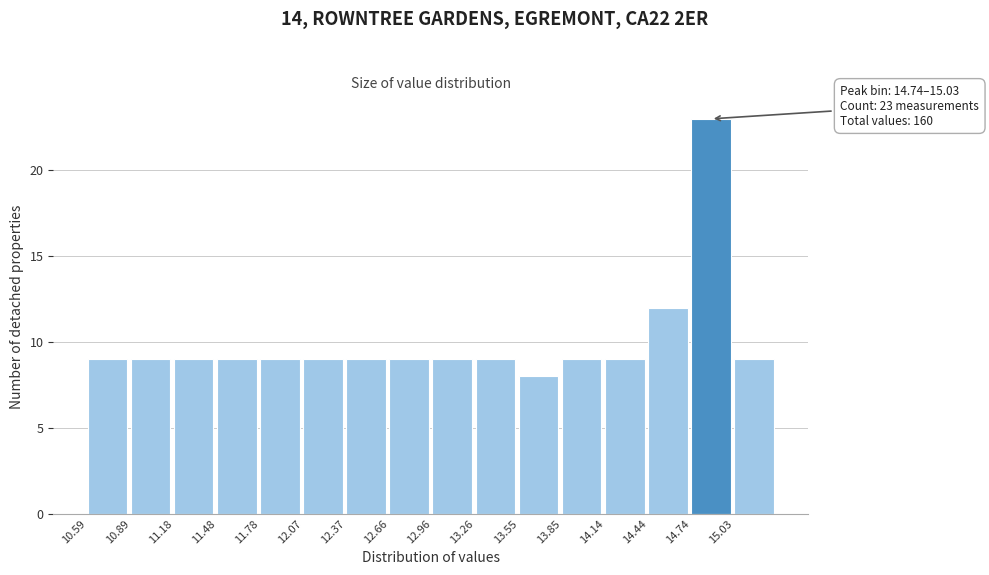

Over which range of the x-axis is the bar tallest?

14.75 to 15.05